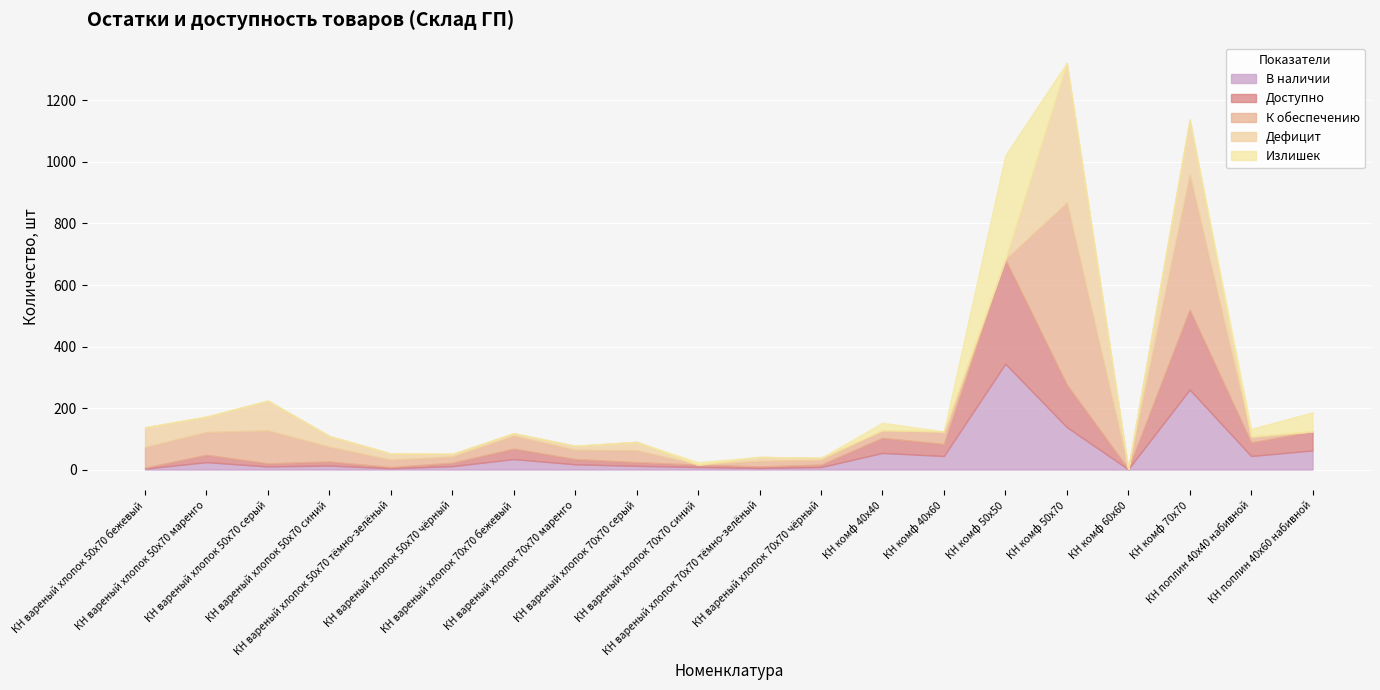

True or false: В наличии and Излишек intersect in this chart.

False